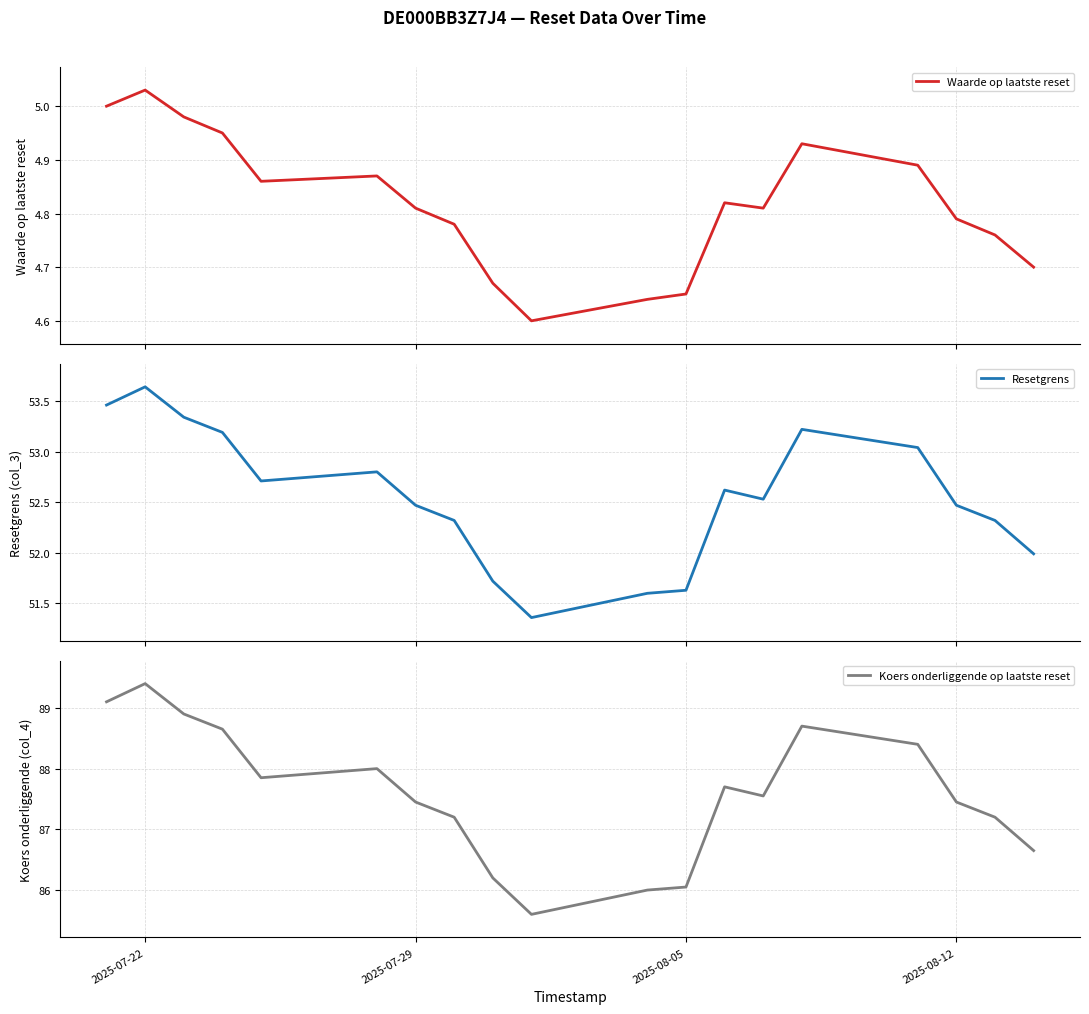

At which label does Koers onderliggende op laatste reset reach its peak?

2025-07-22